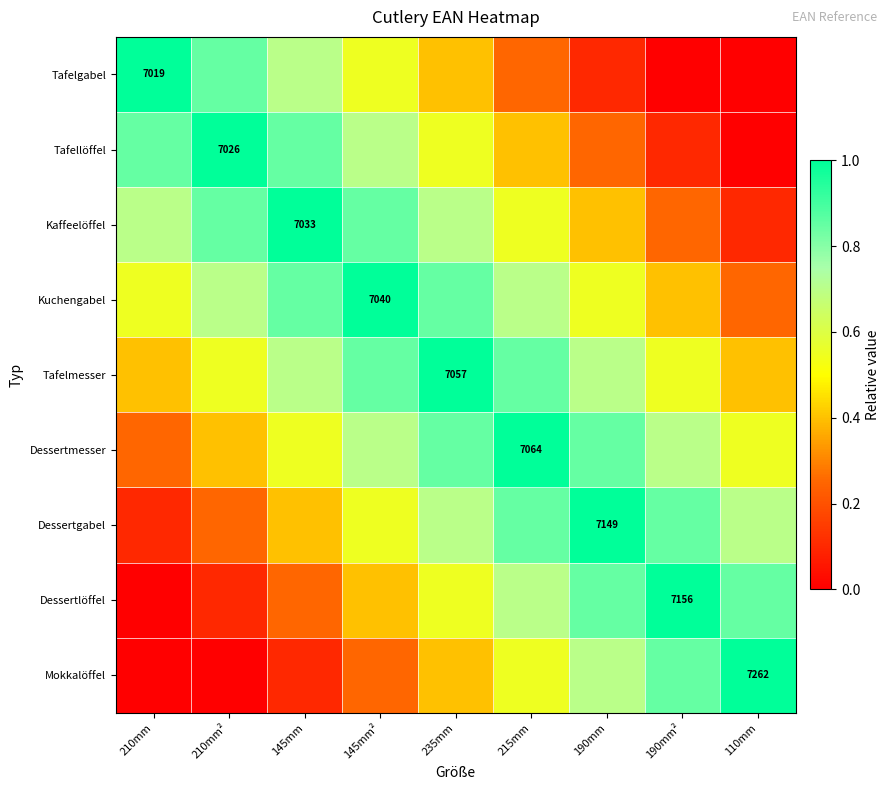

Read the Kuchengabel value at 235mm.

0.8